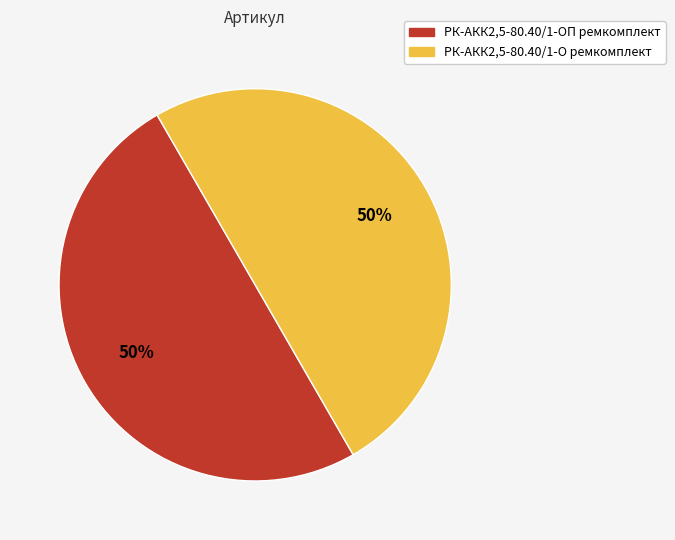

Combined, do РК-АКК2,5-80.40/1-О ремкомплект and РК-АКК2,5-80.40/1-ОП ремкомплект account for over 50%?

Yes